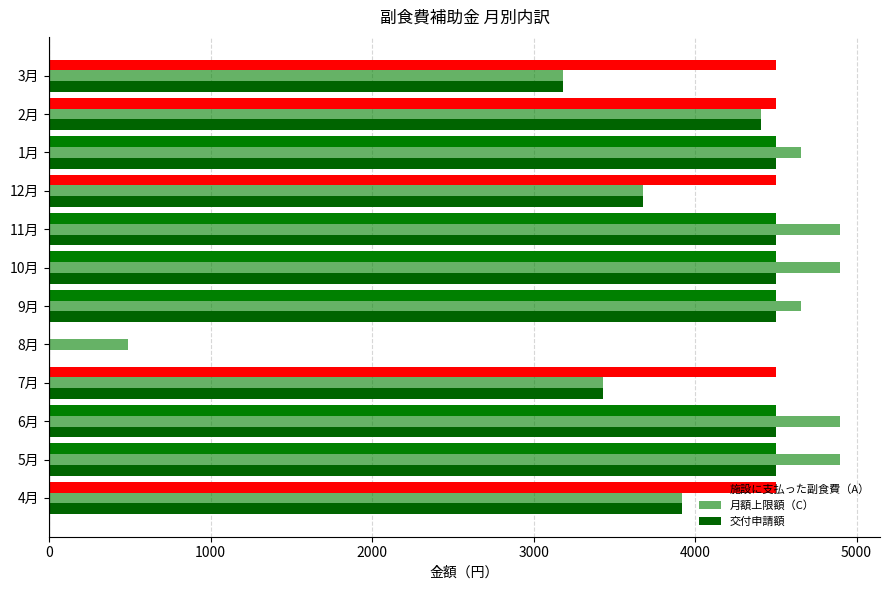

At how many categories does at least one series exceed 3988?

11